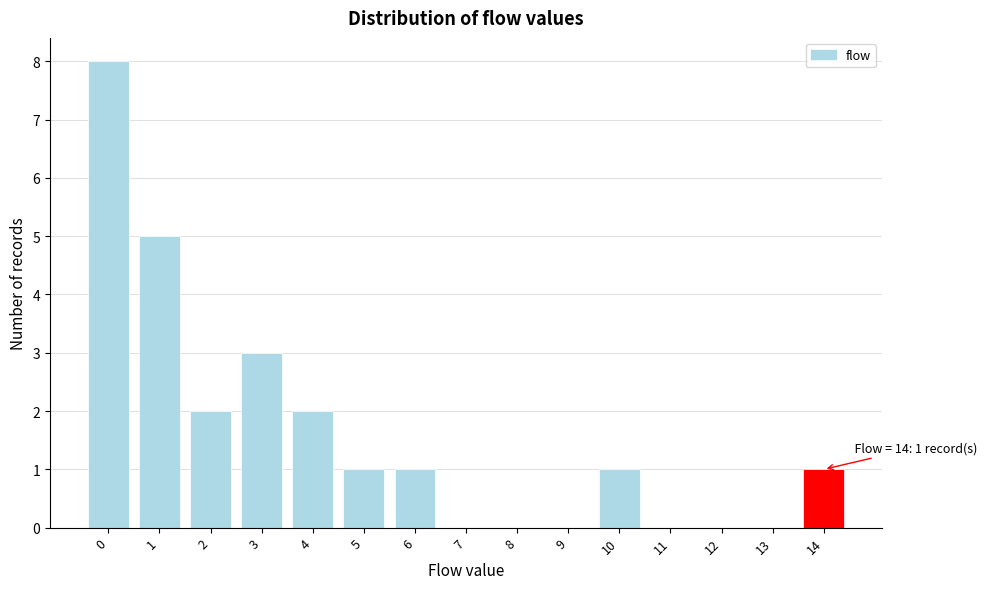

Reading left to right, what are all the values shown in this chart?

0=8	1=5	2=2	3=3	4=2	5=1	6=1	7=0	8=0	9=0	10=1	11=0	12=0	13=0	14=1